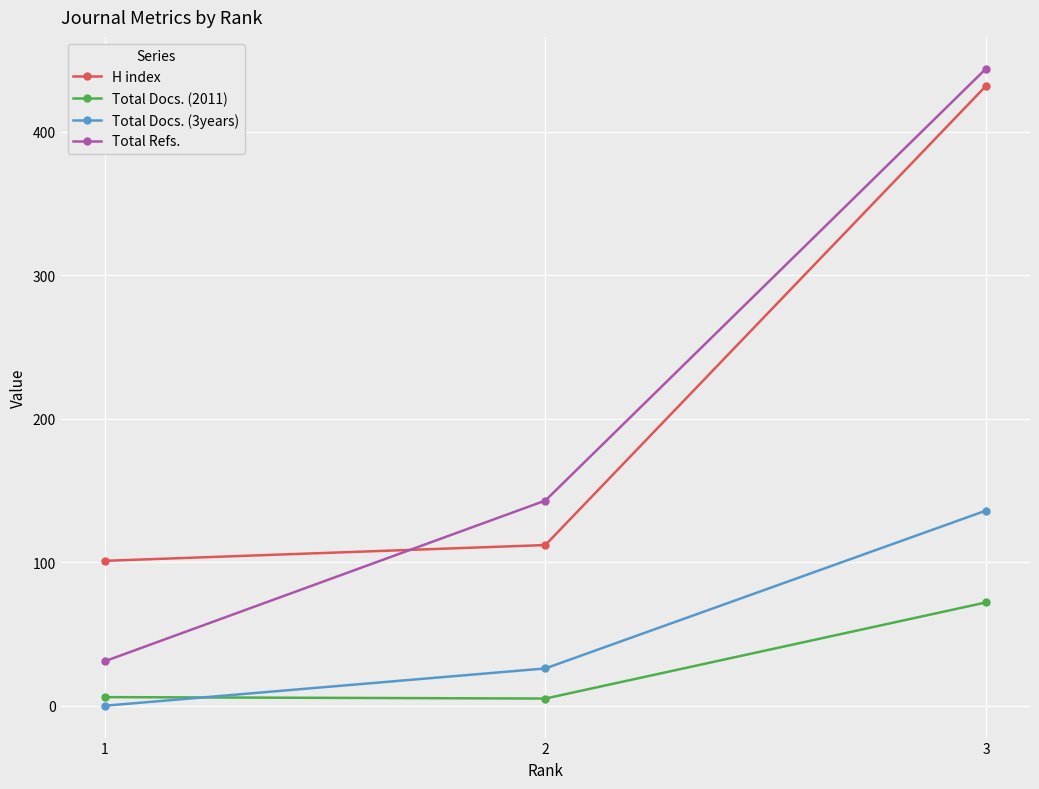

What is the total value across all series at 1?

138